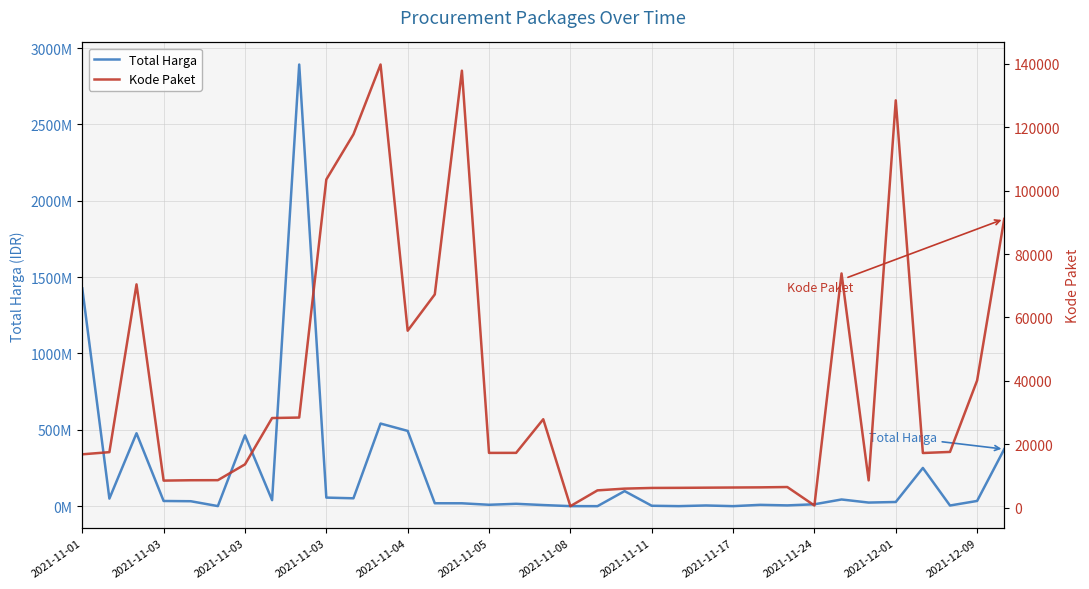

Reading left to right, list all the values displayed in this chart.

Total Harga: 1425867900	49730040	477600000	34000000	32441200	577875	464002100	39440000	2892122000	56152800	51601000	541071000	493000000	19175000	18900000	9180000	15513960	7401240	333600	78000	98772570	2772000	265000	4672200	182000	8742500	5129000	12453900	43859200	23653000	27412000	250350000	4350000	34292000	373404000
Kode Paket: 16823	17509	70453	8530	8646	8668	13652	28271	28425	103541	117783	139817	55826	67279	137876	17272	17283	27891	464	5449	5997	6214	6246	6300	6350	6397	6503	675	73894	8601	128516	17238	17580	40112	91101